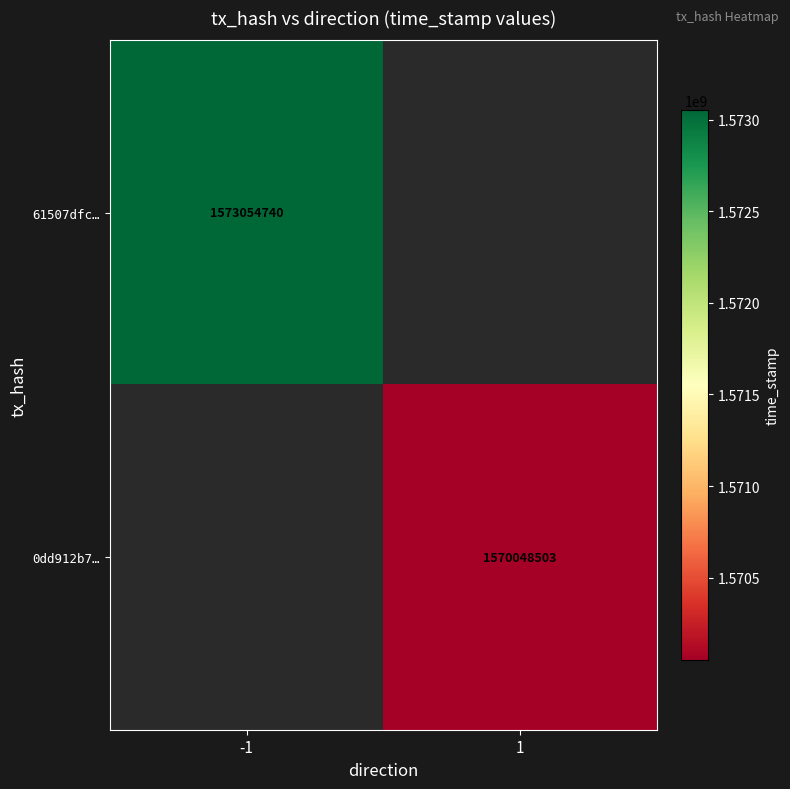

The value of 61507dfc… at -1 is 1573054740. True or false?

True